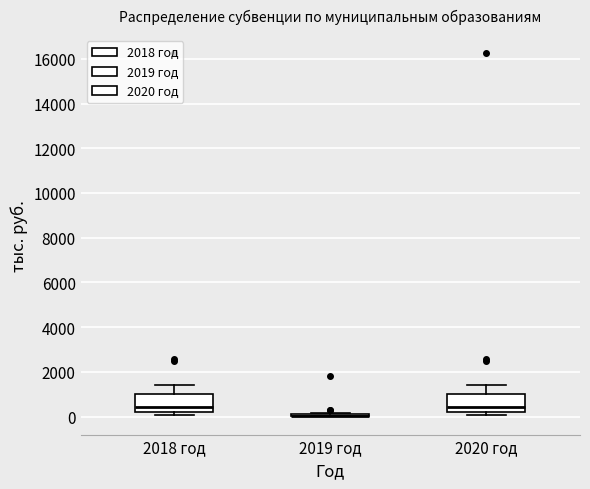

Reading left to right, transcribe this box plot: for each box, give where its median line is, the range the box spans, and where its two whiskers end, as read against the y-axis. The values are not printed on the chart, so give them approximately, as read against the axis.

2018 год: median 400, box 200 to 1000, whiskers 0 to 1400
2019 год: box collapsed to a line at 0, whiskers 0 to 200
2020 год: median 400, box 200 to 1000, whiskers 0 to 1400